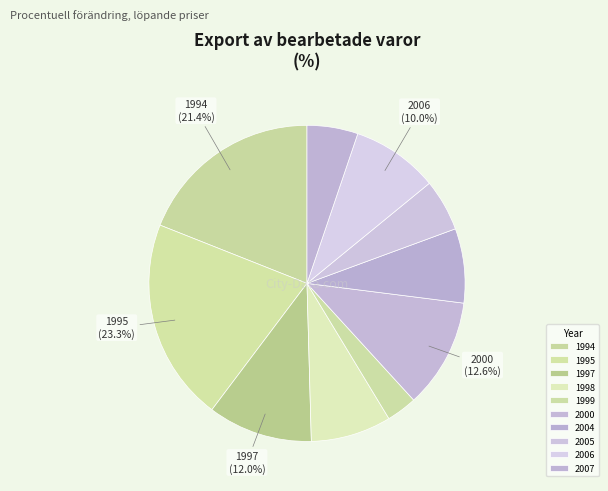

Is 2005 the majority of the pie?

No